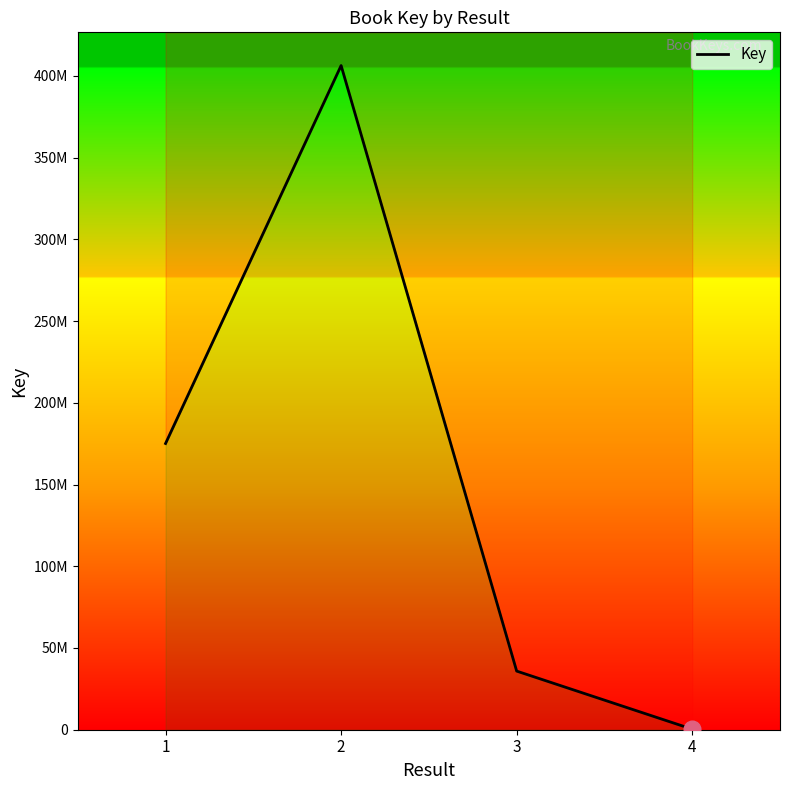

Rank the categories by value from lowest to highest.

4, 3, 1, 2